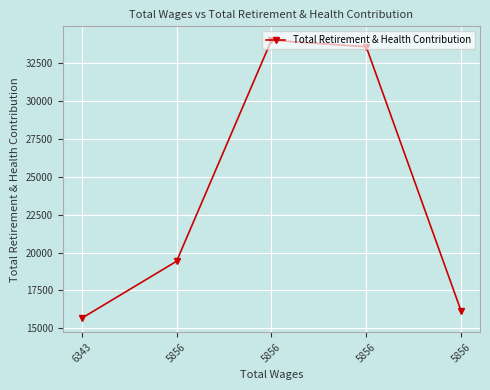

Count the number of data series in this chart.

1